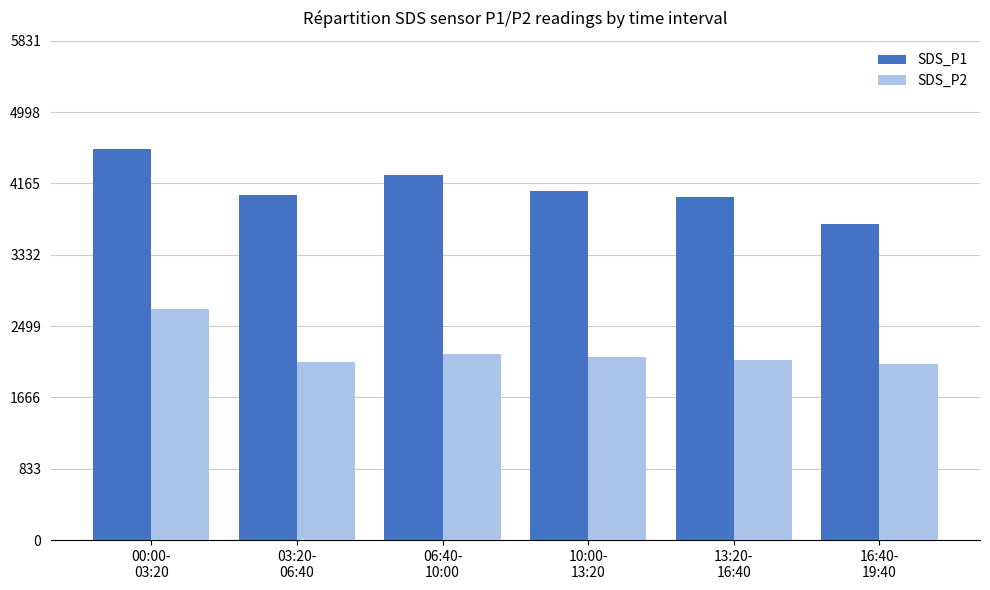

Which series has the largest range (max minus min)?

SDS_P1